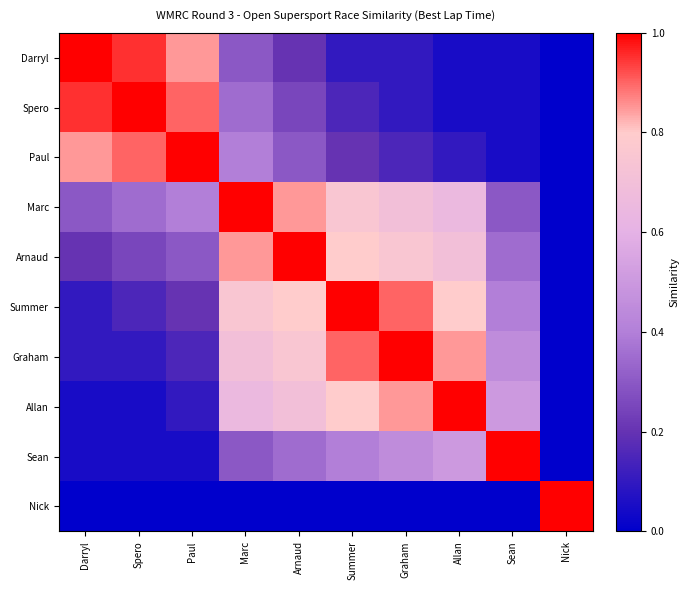

At Marc, list the series in order from smallest to largest.

Nick, Darryl, Sean, Spero, Paul, Allan, Graham, Summer, Arnaud, Marc